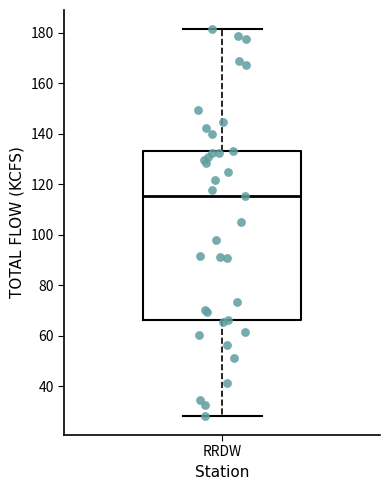

Transcribe this box plot: give where the median line is, the range the box spans, and where the two whiskers end, as read against the y-axis. The values are not printed on the chart, so give them approximately, as read against the axis.

median 116, box 66 to 134, whiskers 28 to 182